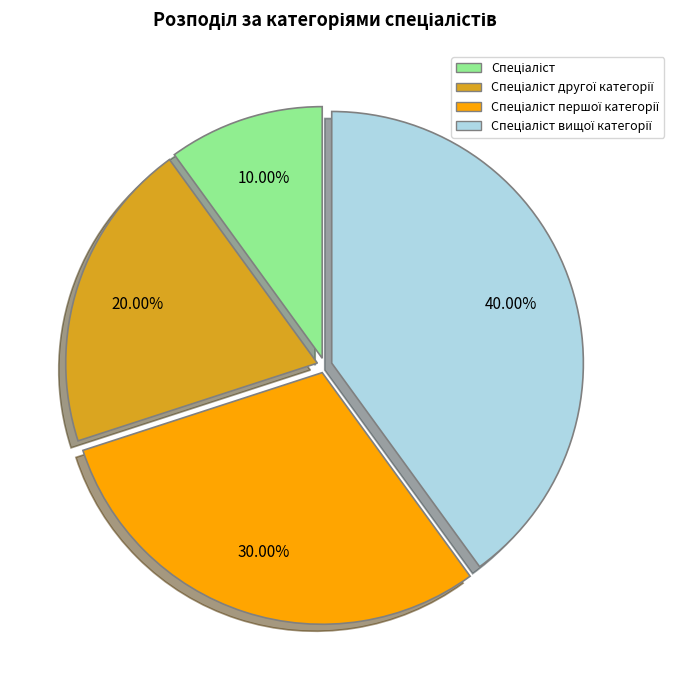

How many slices are in this pie chart?

4